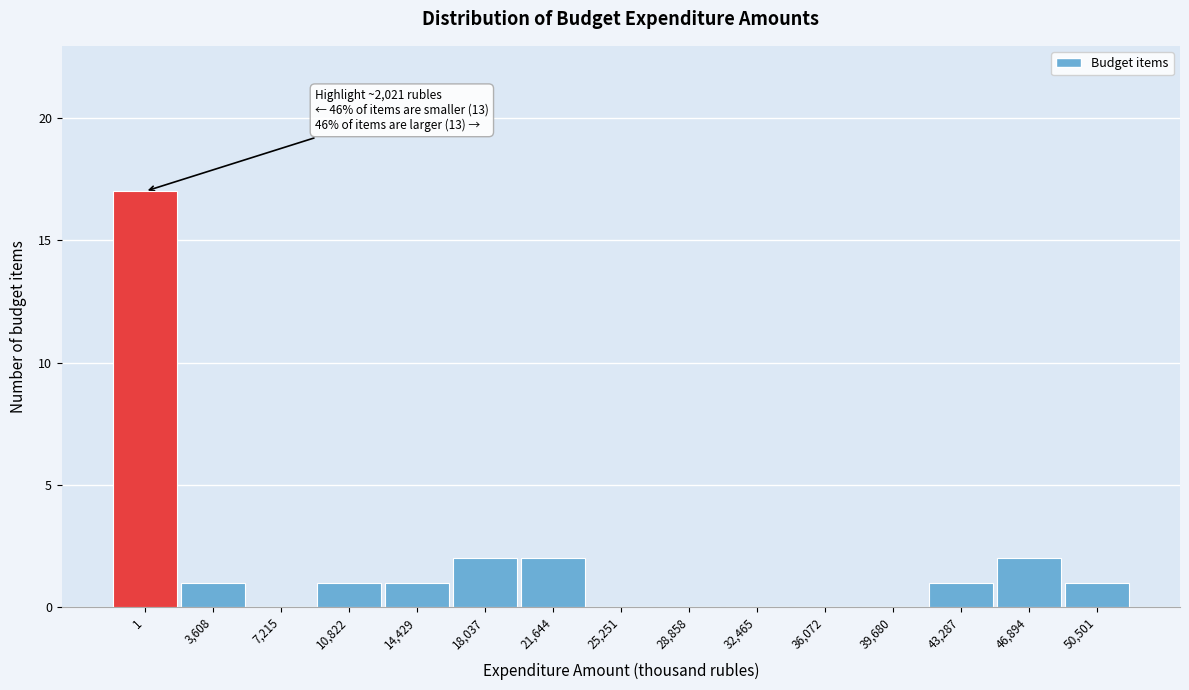

Reading left to right, extract all data points from this chart.

1=17	3,608=1	7,215=0	10,822=1	14,429=1	18,037=2	21,644=2	25,251=0	28,858=0	32,465=0	36,072=0	39,680=0	43,287=1	46,894=2	50,501=1